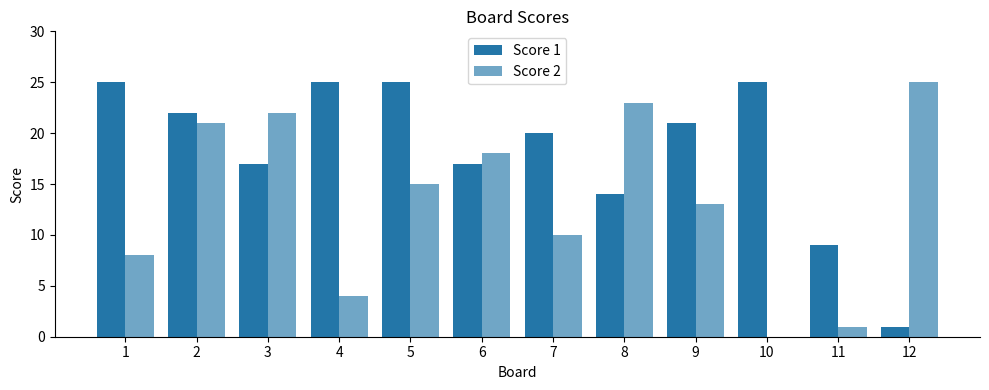

Are the bars grouped side by side (vs. stacked)?

Yes